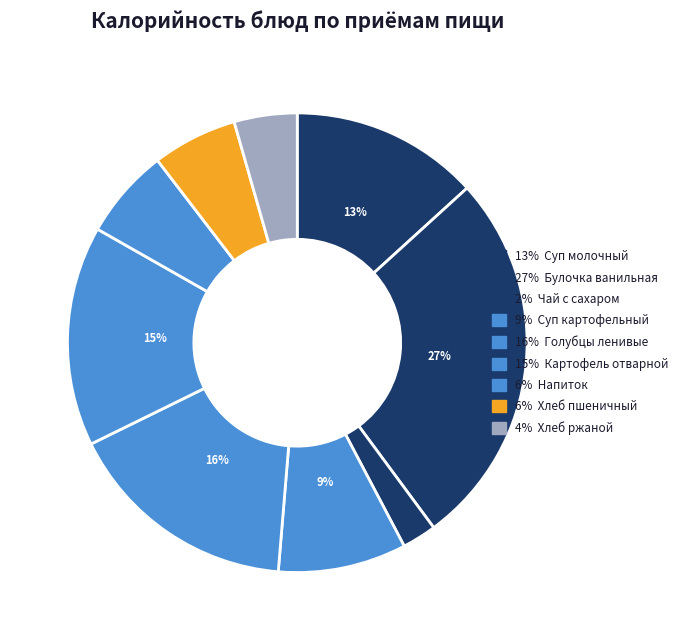

How many segments does this pie chart have?

9